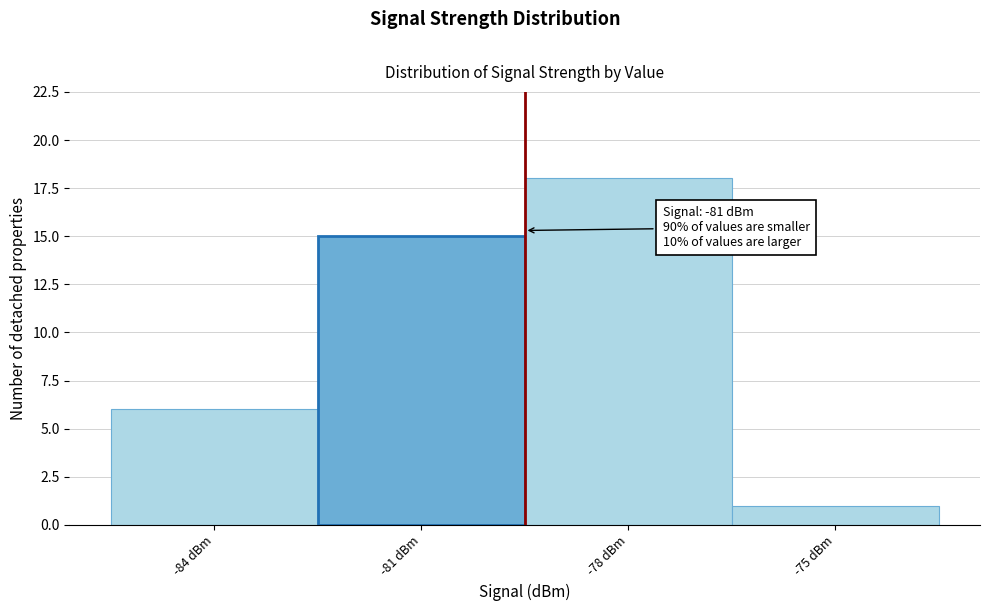

Which range on the x-axis has the tallest bar?

-79.5 to -76.5